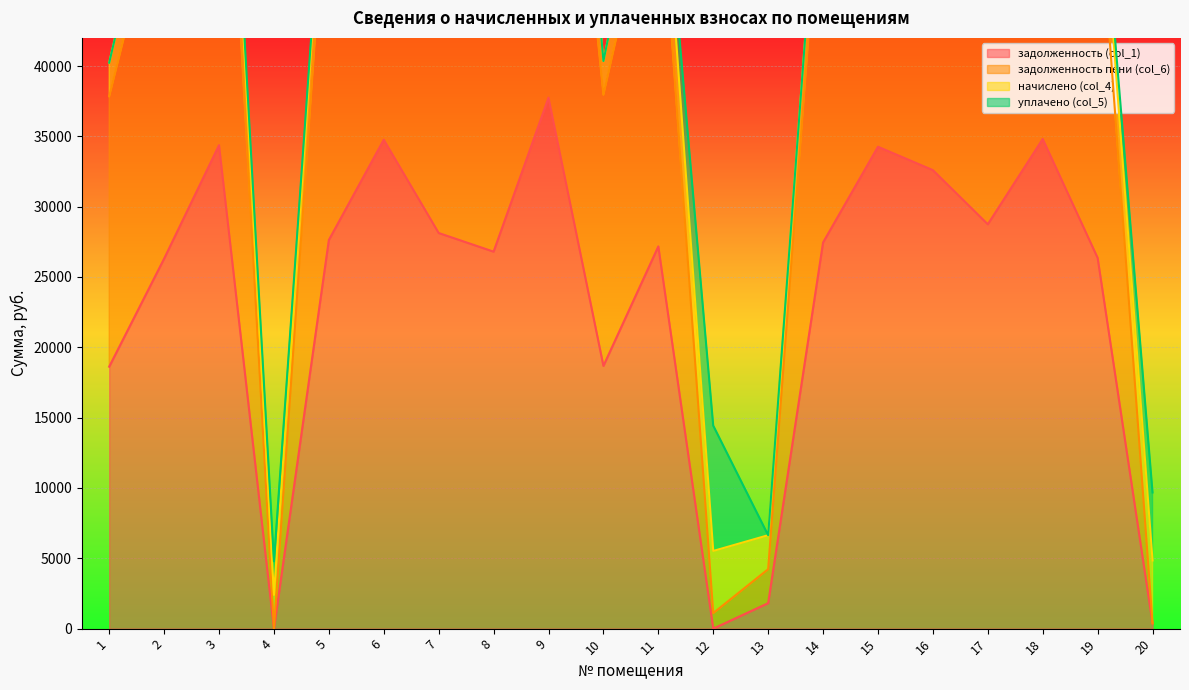

The value of задолженность (col_1) at 18 is 11486.2. True or false?

False